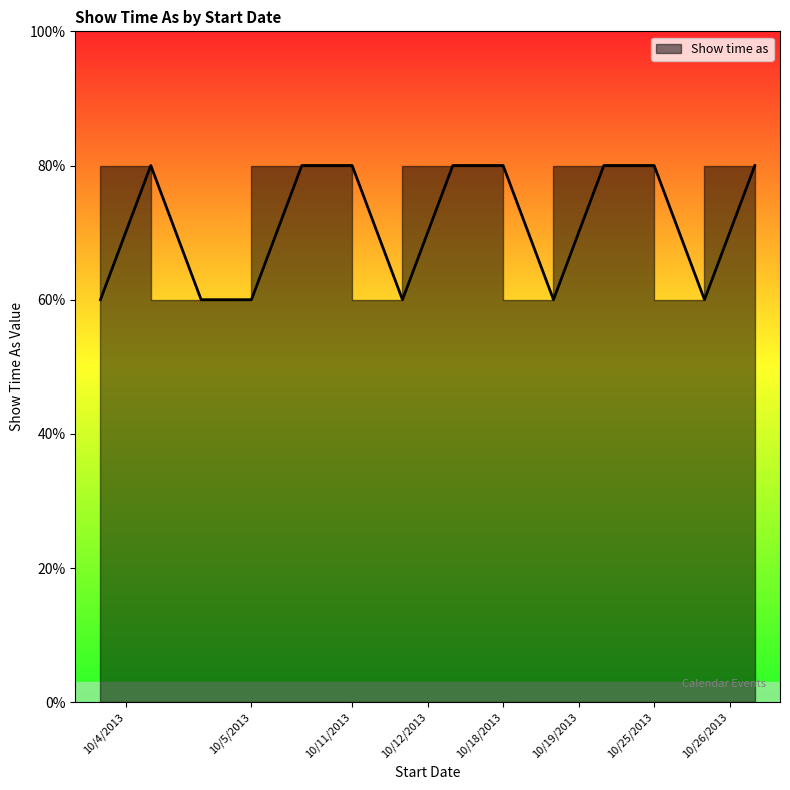

Rank the categories by value from lowest to highest.

10/4/2013, 10/5/2013, 10/5/2013, 10/12/2013, 10/19/2013, 10/26/2013, 10/4/2013, 10/5/2013, 10/11/2013, 10/12/2013, 10/18/2013, 10/19/2013, 10/25/2013, 10/26/2013